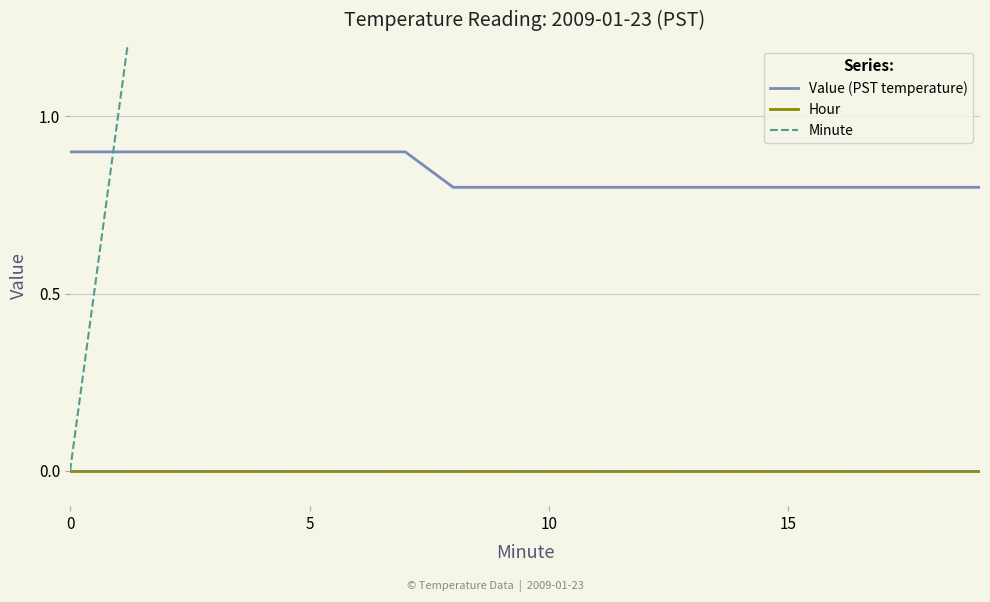

At which label is Minute closest to 9?

9